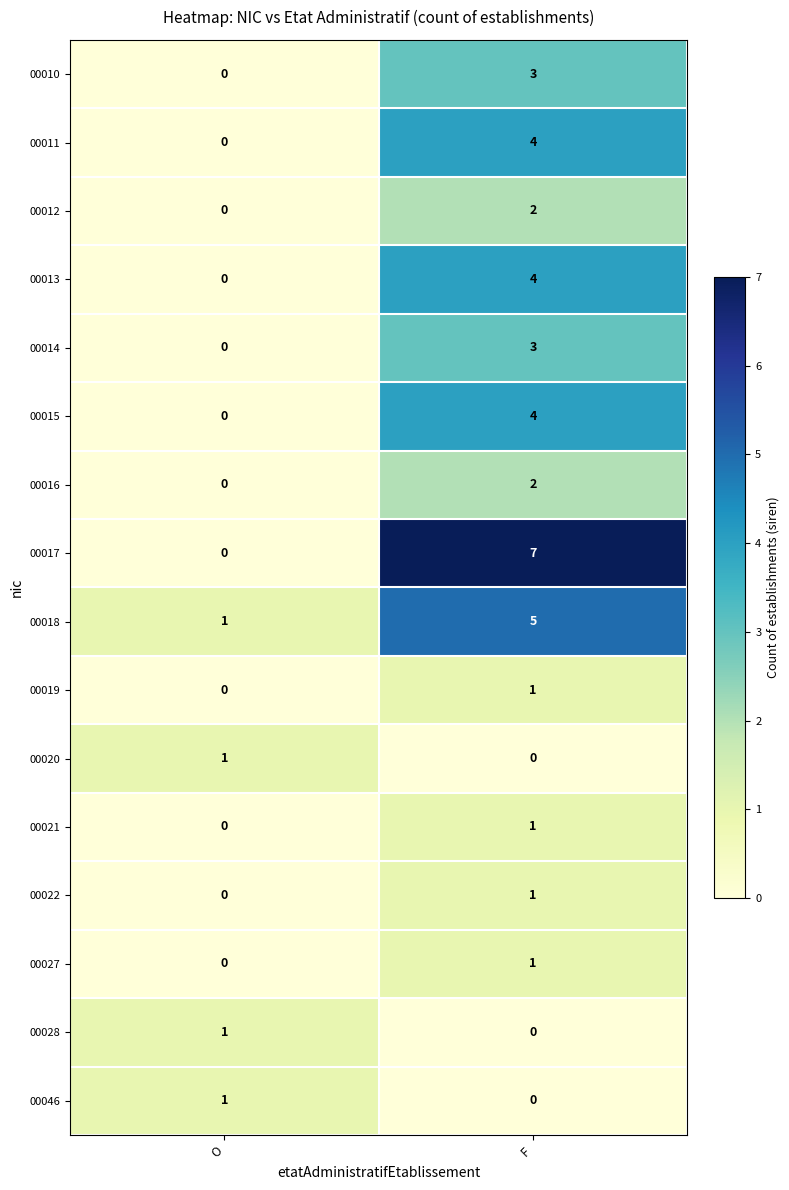

Count the number of categories in the chart.

2